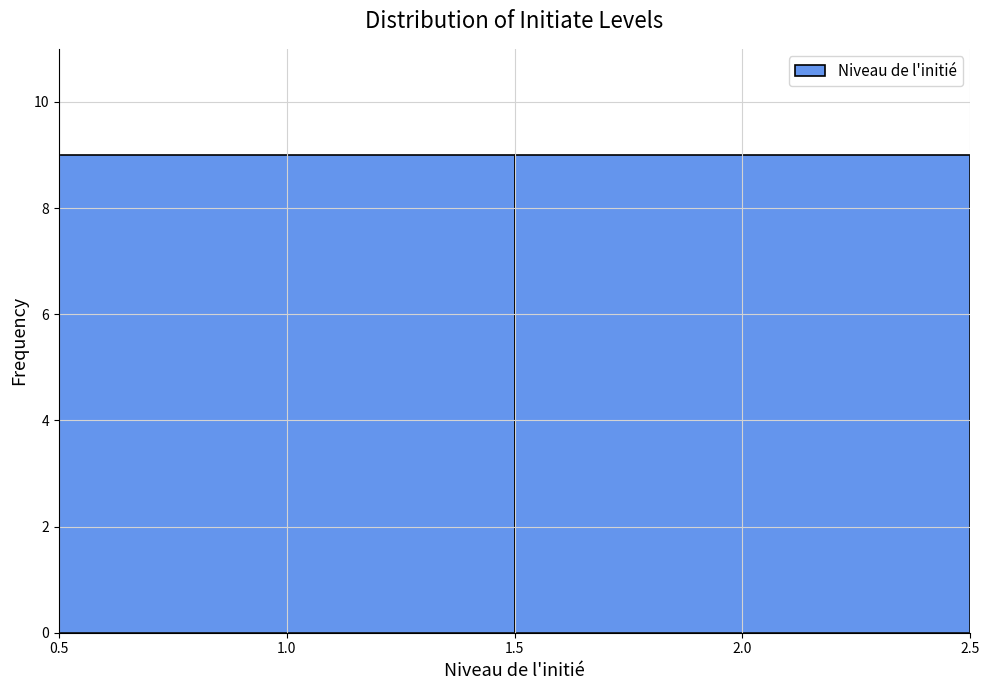

What is the height of the bar covering 0.5 to 1.5 on the x-axis? The values are not printed on the chart, so give them approximately, as read against the axis.

9